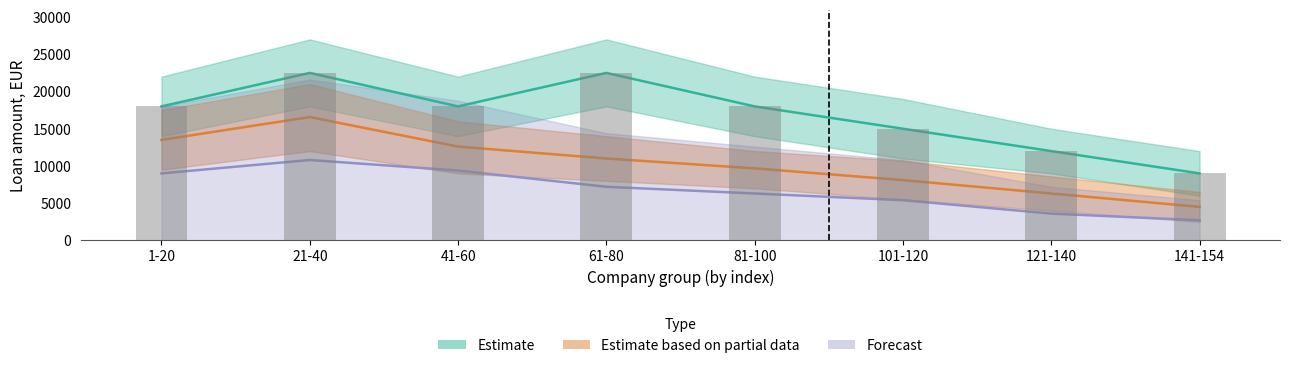

What are all the series names shown in the legend?

Estimate, Estimate based on partial data, Forecast